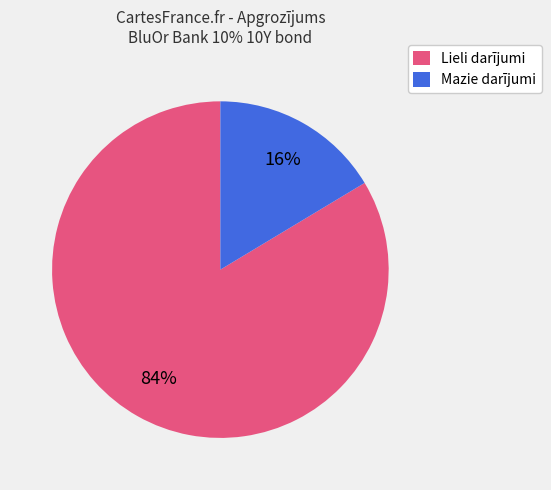

Which has a higher value, Lieli darījumi or Mazie darījumi?

Lieli darījumi